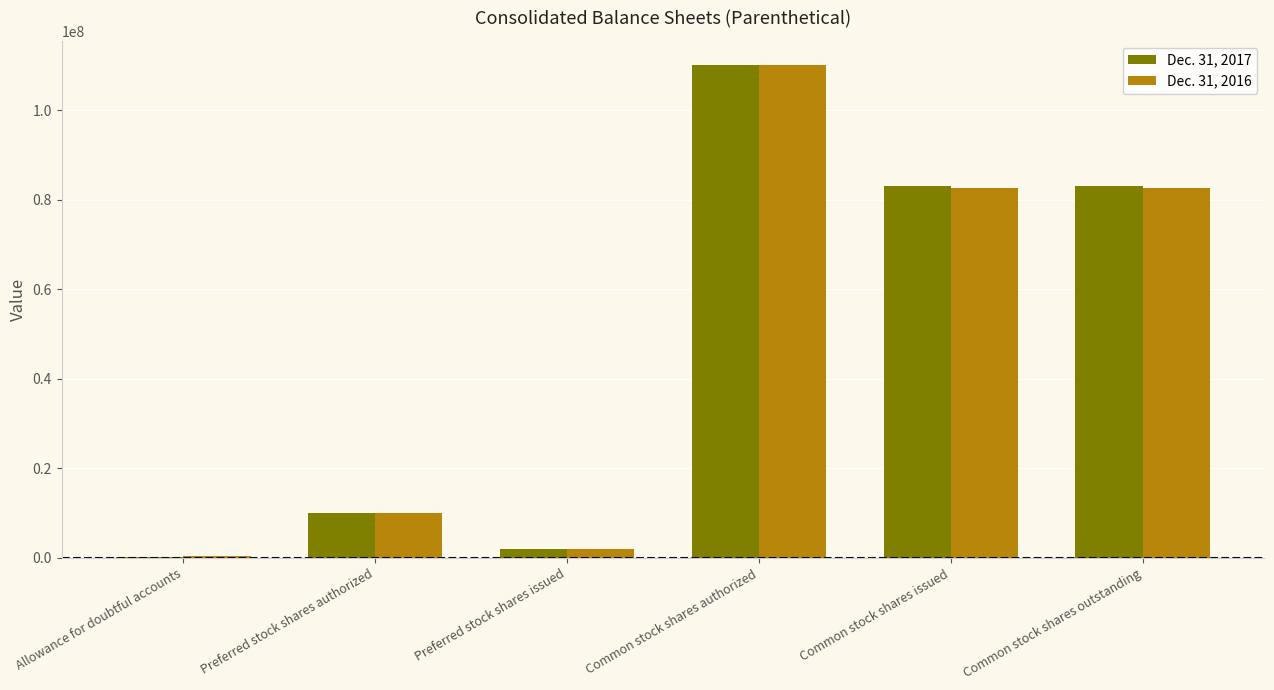

Reading left to right, list all the values displayed in this chart.

Dec. 31, 2017: Allowance for doubtful accounts=107618	Preferred stock shares authorized=10000000	Preferred stock shares issued=2045714	Common stock shares authorized=110000000	Common stock shares issued=83031595	Common stock shares outstanding=83031595
Dec. 31, 2016: Allowance for doubtful accounts=344411	Preferred stock shares authorized=10000000	Preferred stock shares issued=2045714	Common stock shares authorized=110000000	Common stock shares issued=82730134	Common stock shares outstanding=82730134